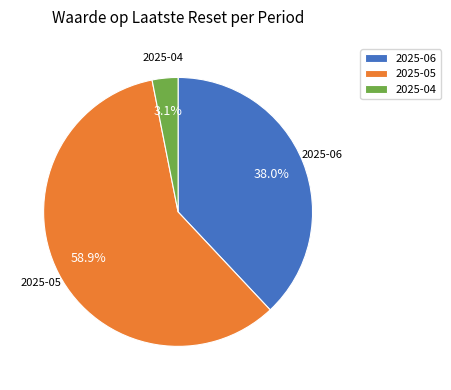

How many segments does this pie chart have?

3